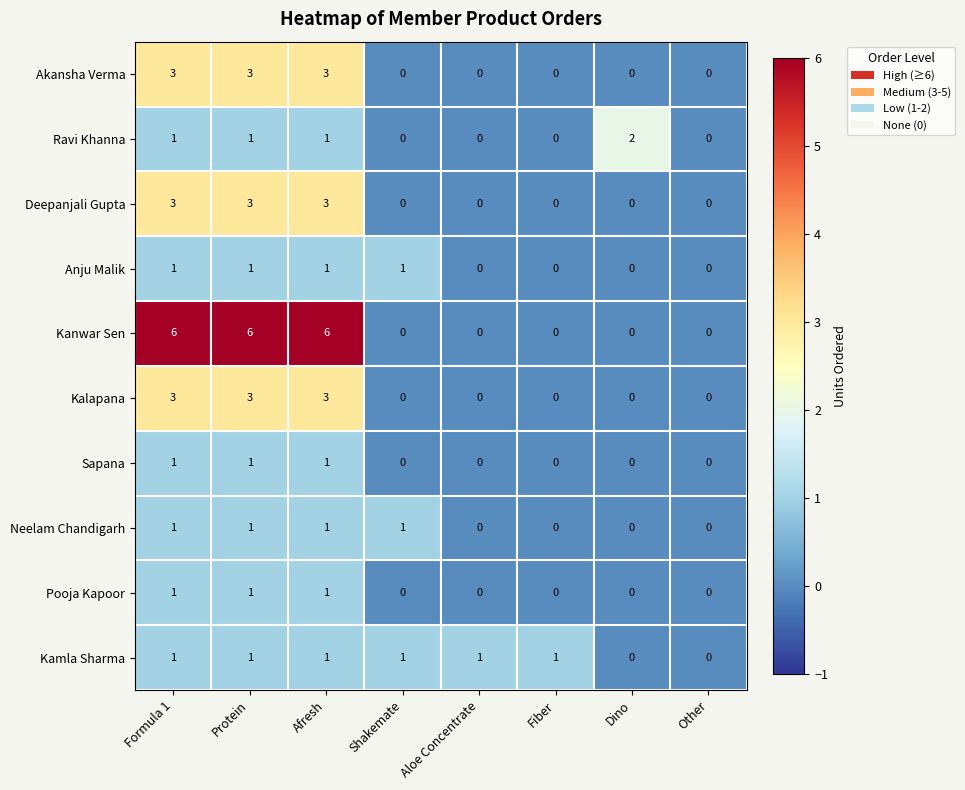

Between Protein and Aloe Concentrate, which series saw the biggest shift?

Kanwar Sen